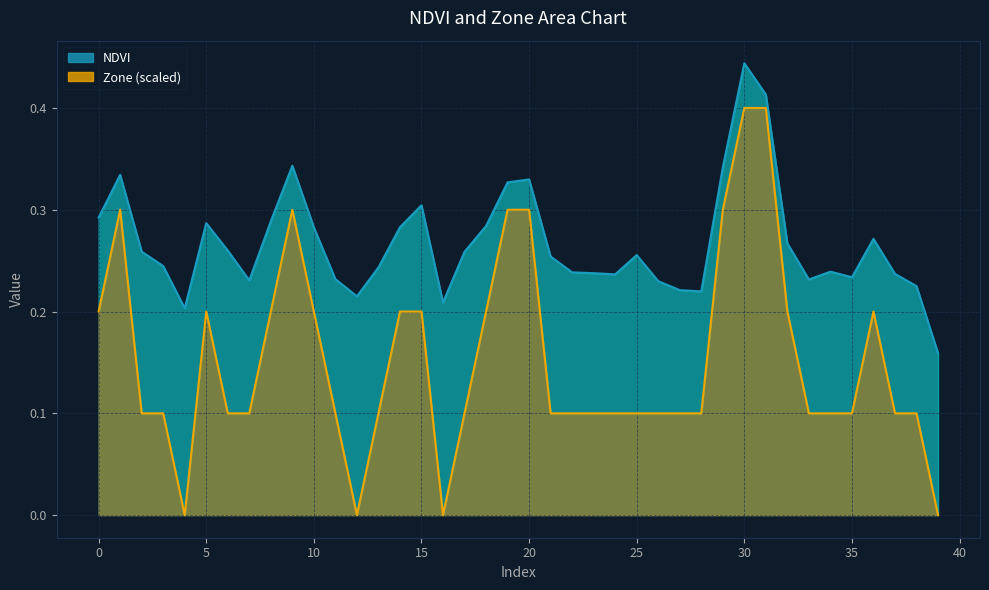

What is the value of the Zone point at the 16th from the left?

0.2